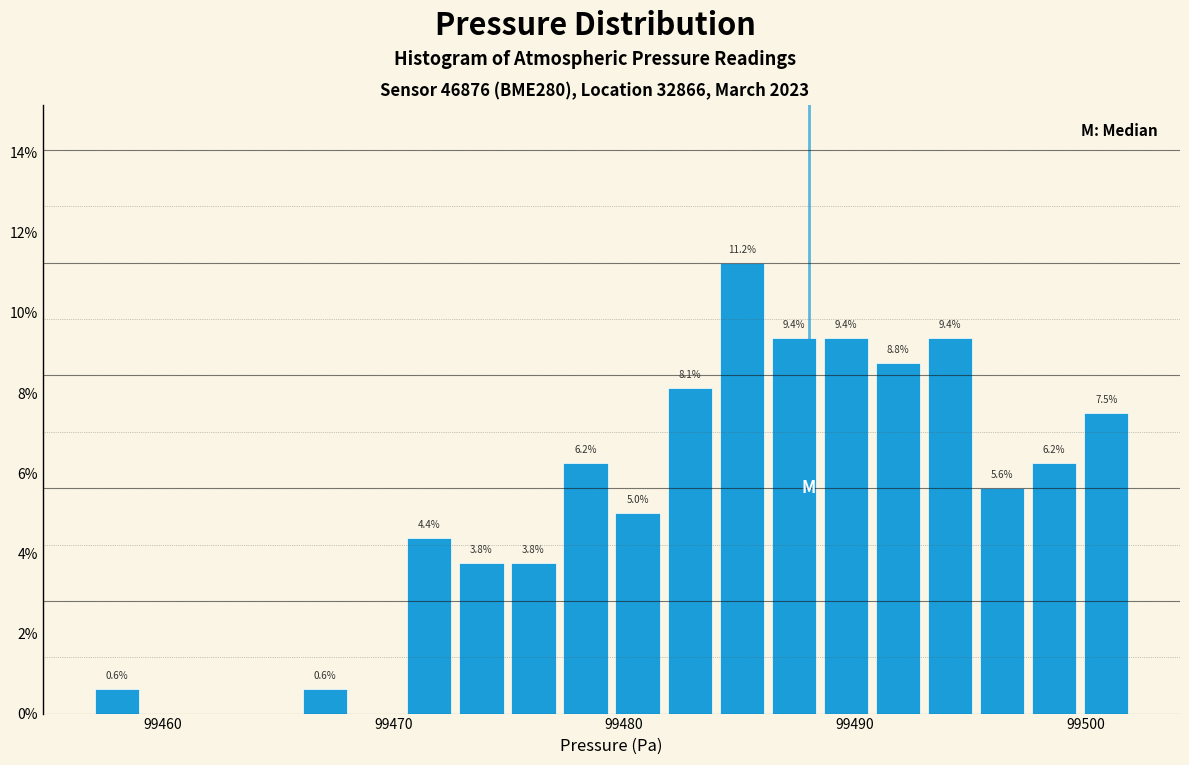

Around what value on the x-axis is the tallest bar? Give the approximate position of its centre, as read against the axis.

99485